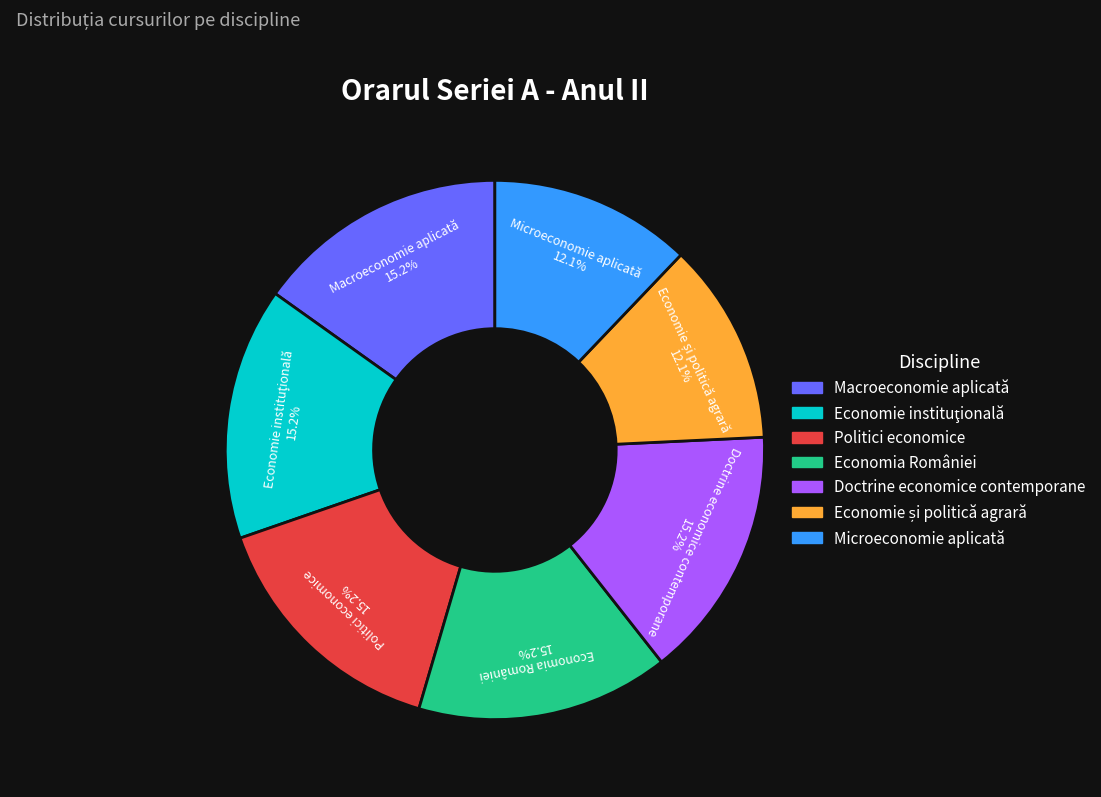

Does Economia României account for over 50% of the chart?

No